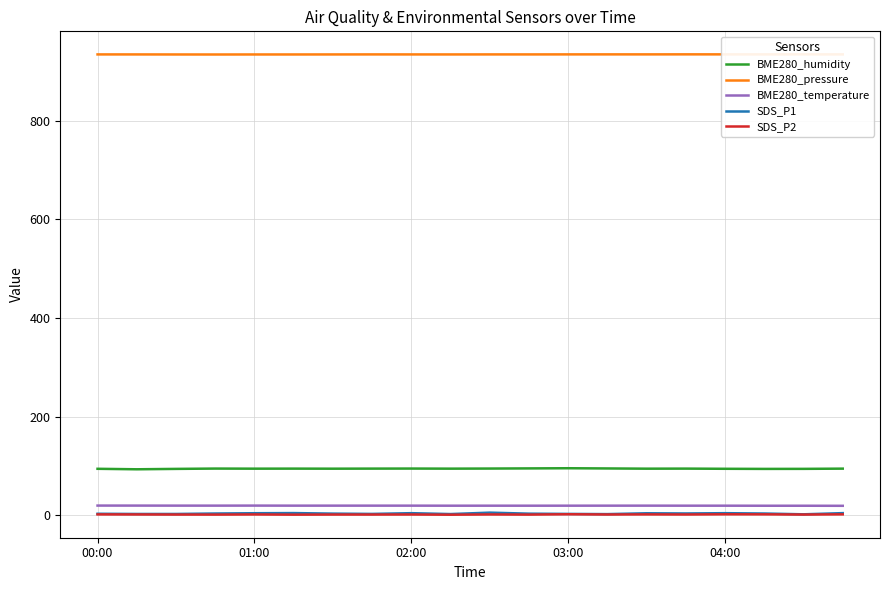

At how many categories does at least one series exceed 923?

20